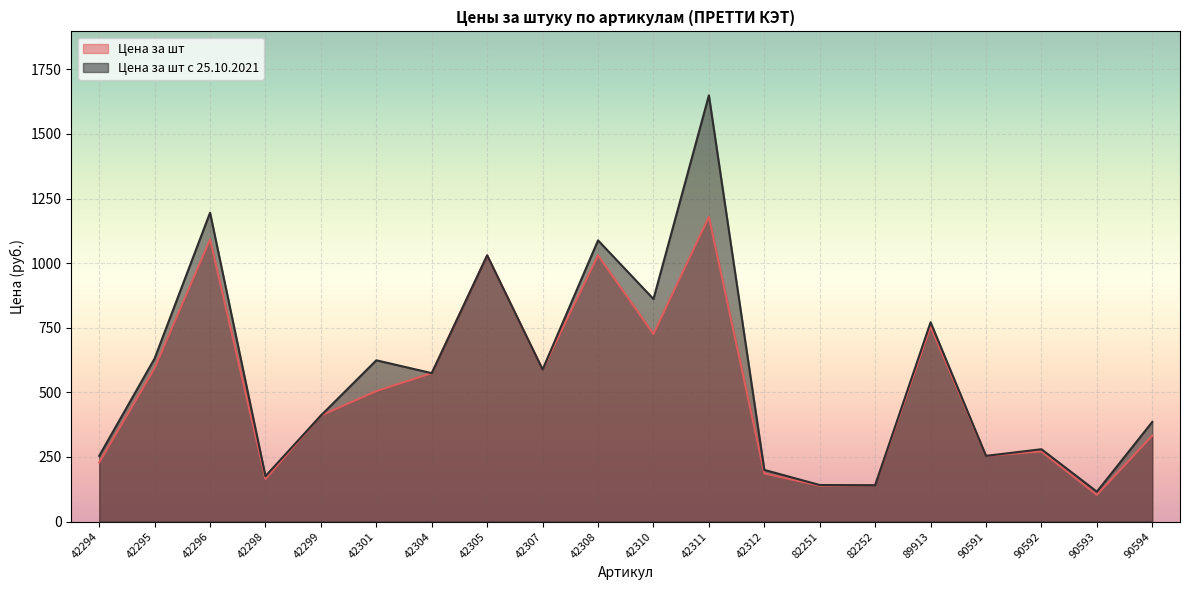

How many lines are shown in the chart?

2